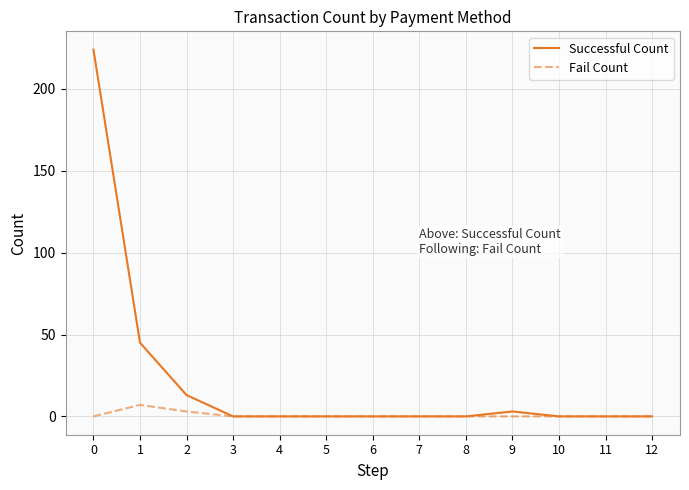

List the series in order of their peak value, lowest first.

Fail Count, Successful Count